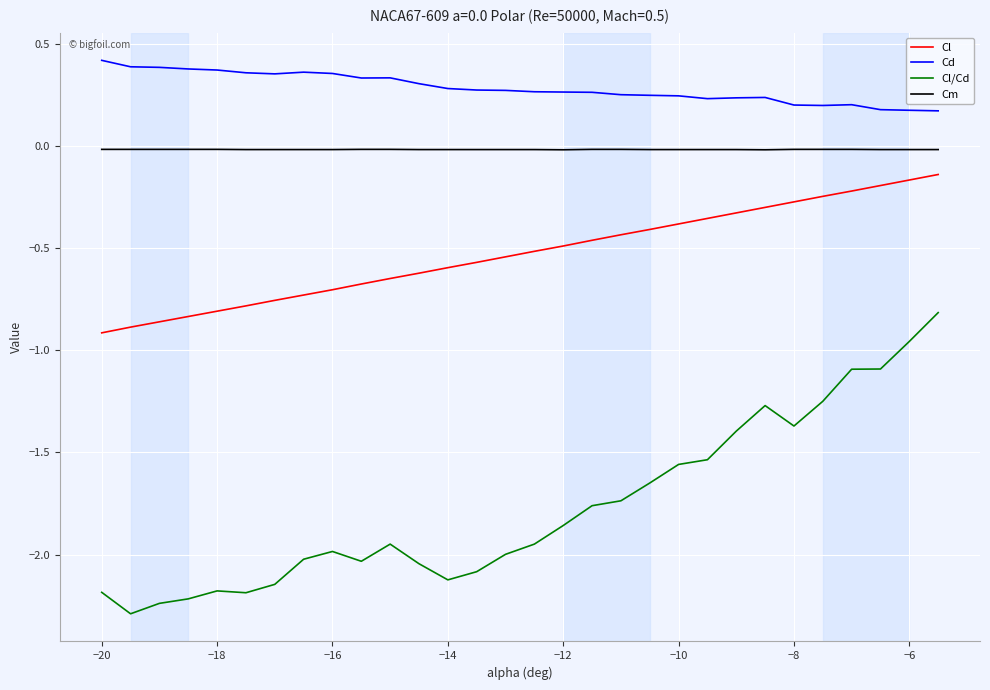

Which series has the largest total across all categories?

Cd